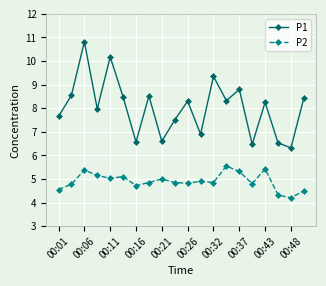

Which series has the largest total across all categories?

P1